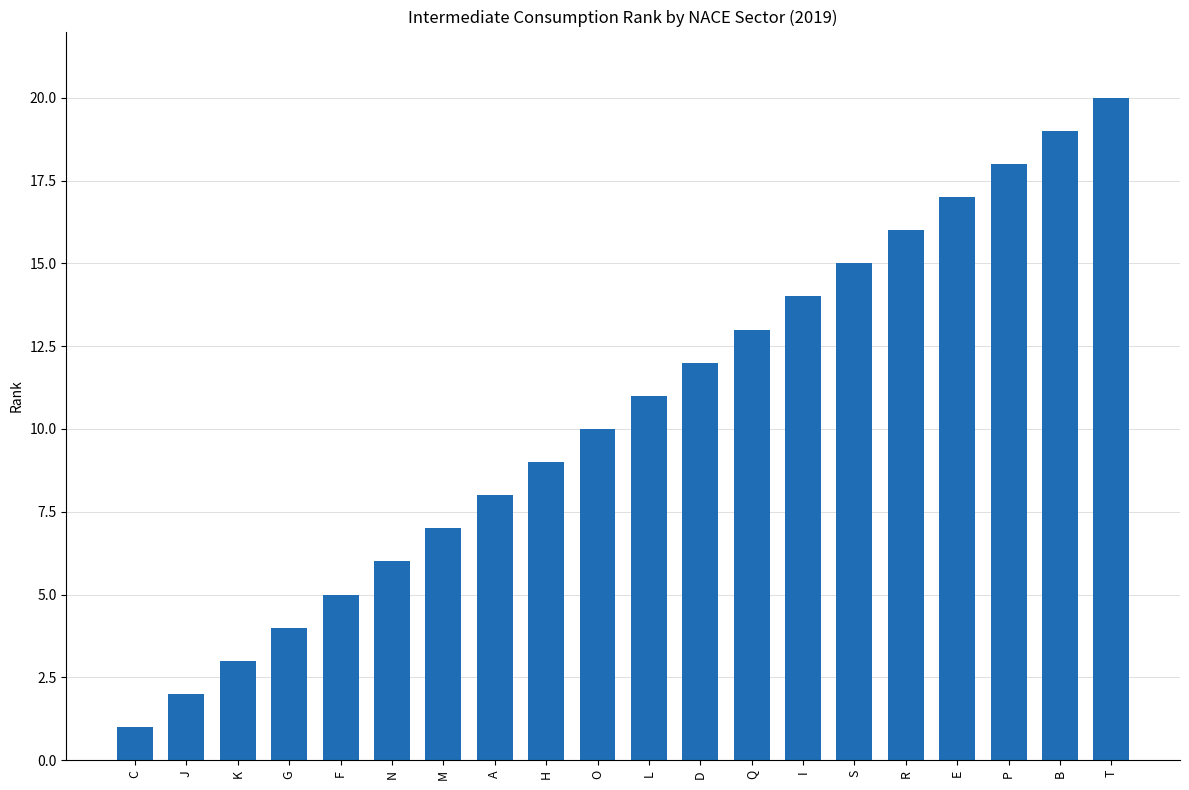

What is the value of the 19th bar from the left?

19